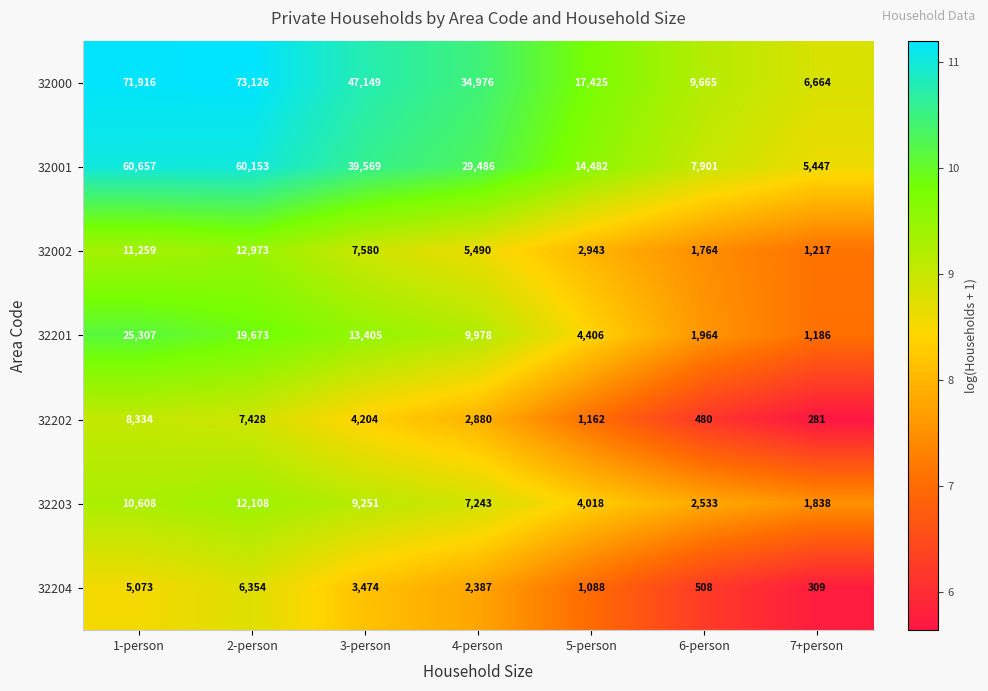

Which series changed the most between 6-person and 7+person?

32000